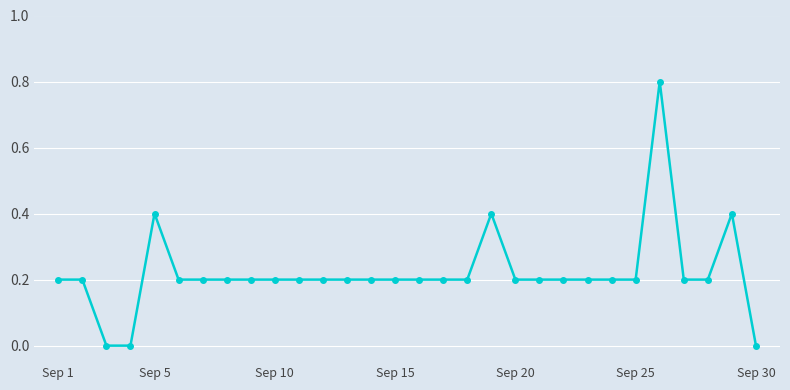

What is the sum of all values?

6.6